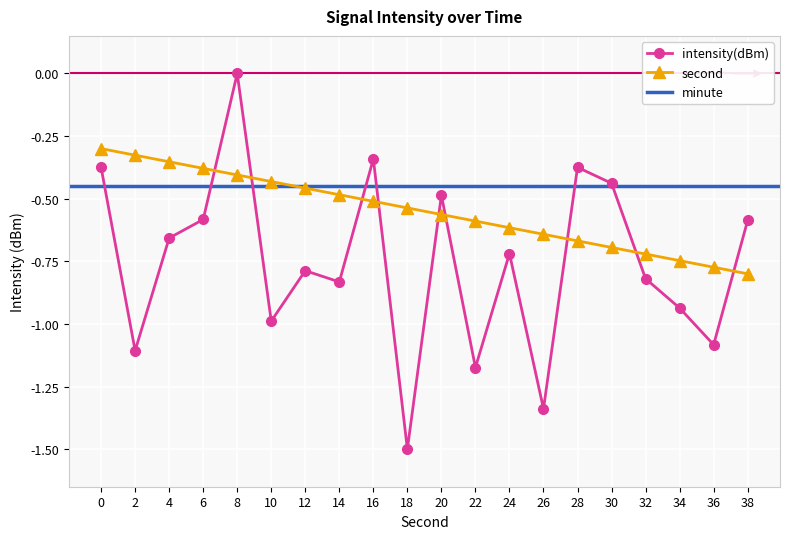

Where do second and intensity(dBm) first cross each other?

6 and 8